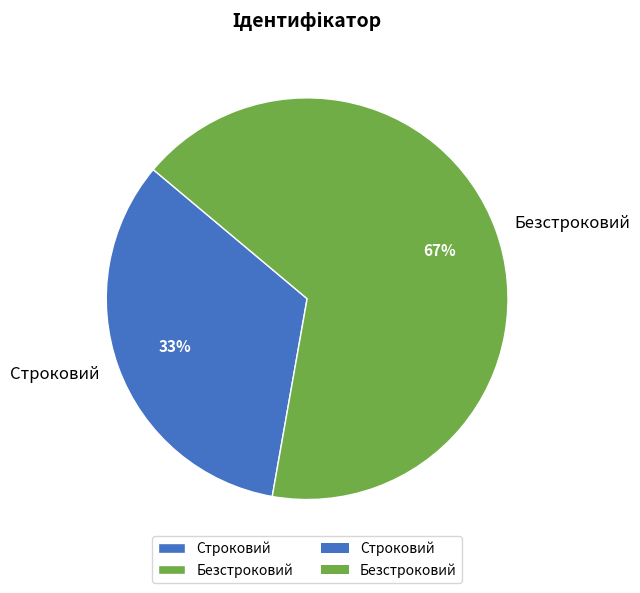

Which slice is the largest?

Безстроковий